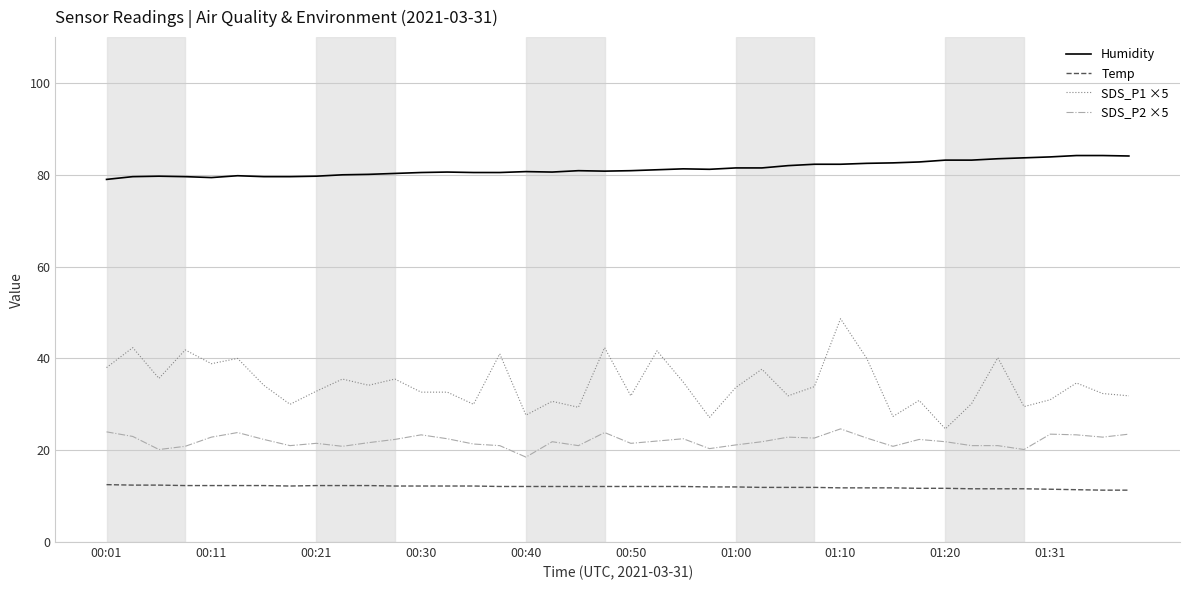

What is the smallest value displayed?

11.3